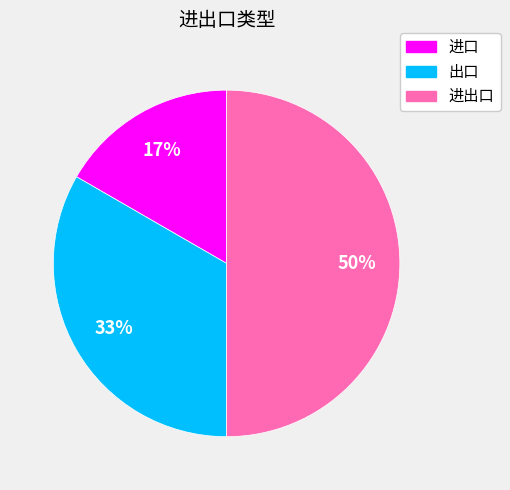

To the nearest percent, what is the difference between the largest and smallest slice percentages?

33%